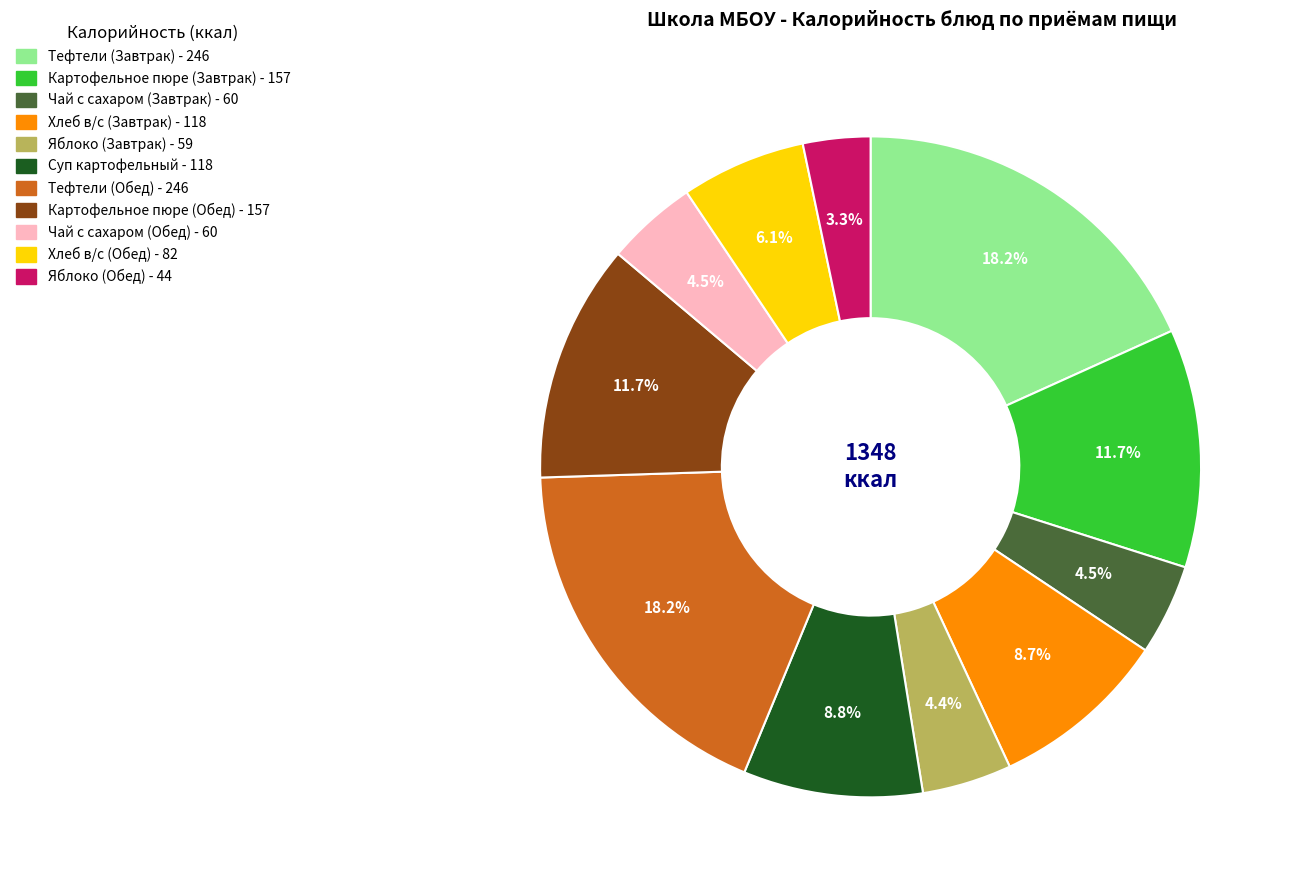

Is there any slice that represents more than half of the pie?

No